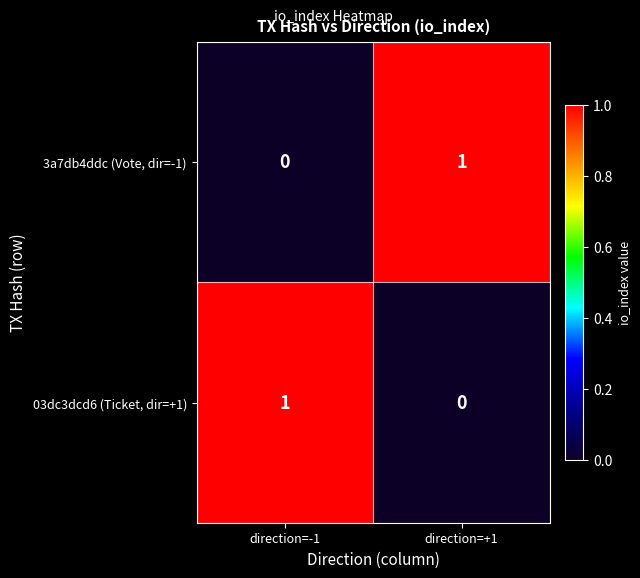

The value of 03dc3dcd6 (Ticket, dir=+1) at direction=-1 is 1. True or false?

True